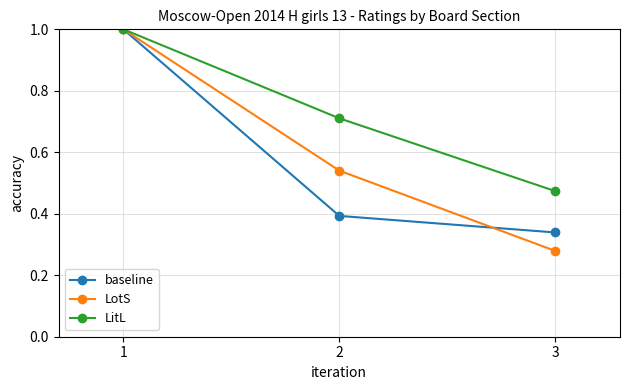

What is the total value across all series at 3?

1.1